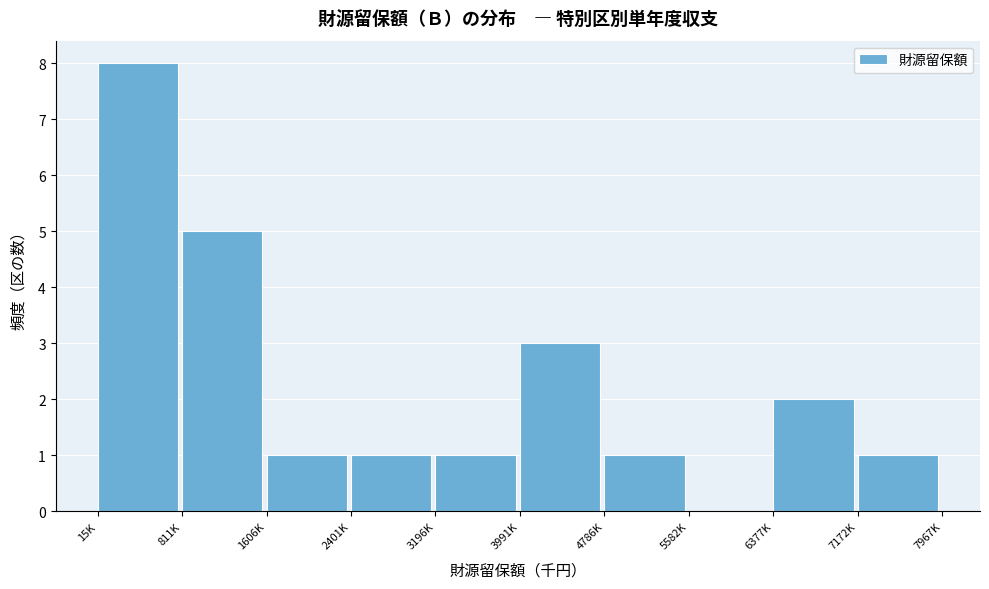

Reading left to right, extract all data points from this chart.

15K=8	811K=5	1606K=1	2401K=1	3196K=1	3991K=3	4786K=1	5582K=0	6377K=2	7172K=1